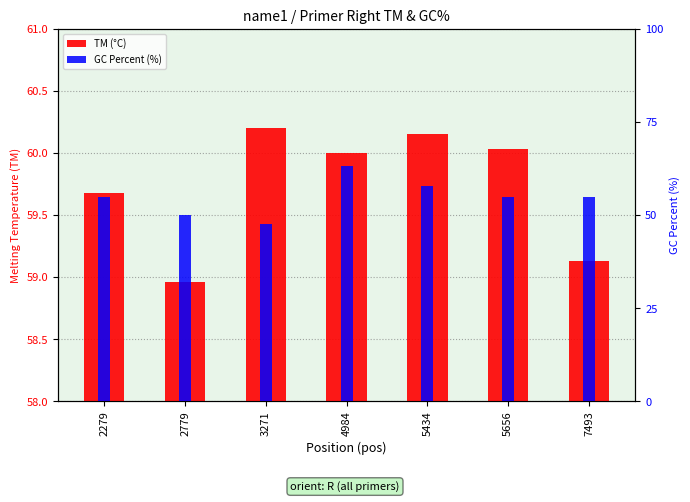

Which category has the lowest value in the TM (°C) series?

2779